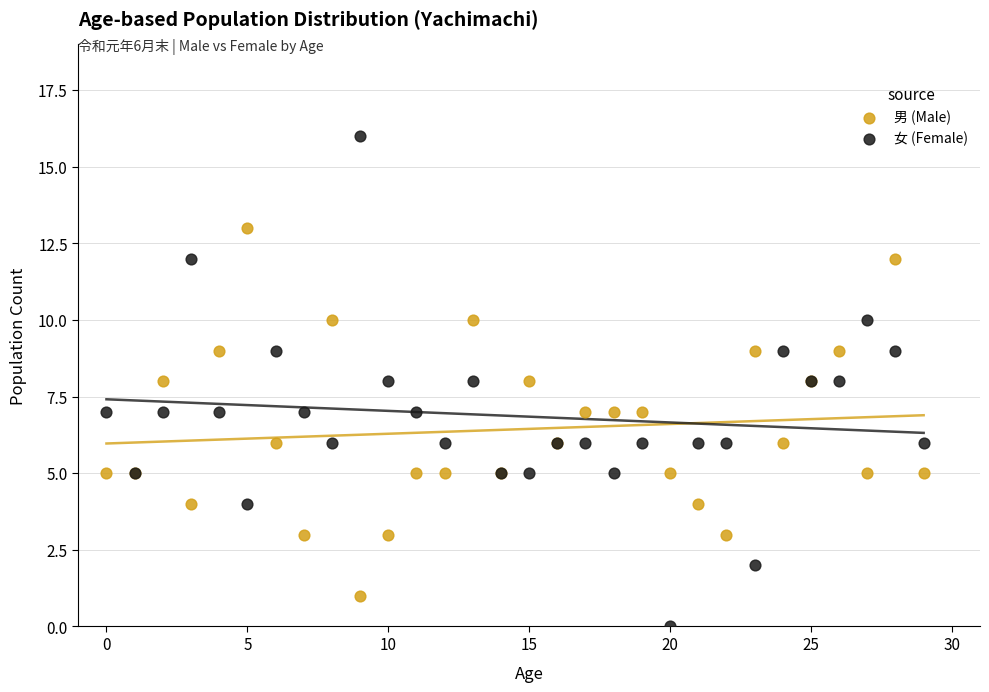

Which series reaches the maximum Y coordinate?

女 (Female)